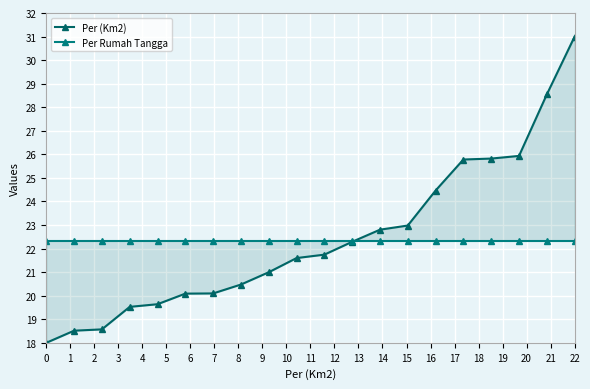

What is the value of the Per Rumah Tangga point at the 14th from the left?

22.3